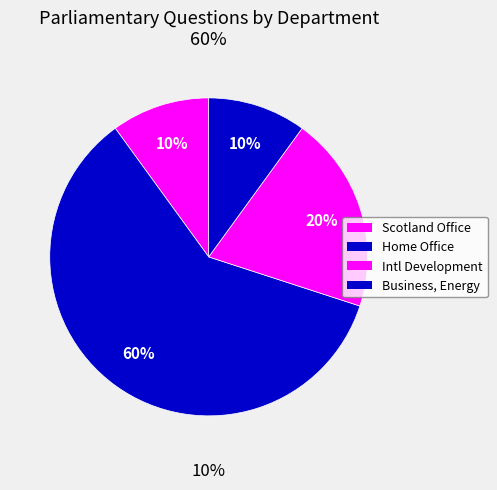

Does Home Office (Hurd) represent more than half of the total?

No